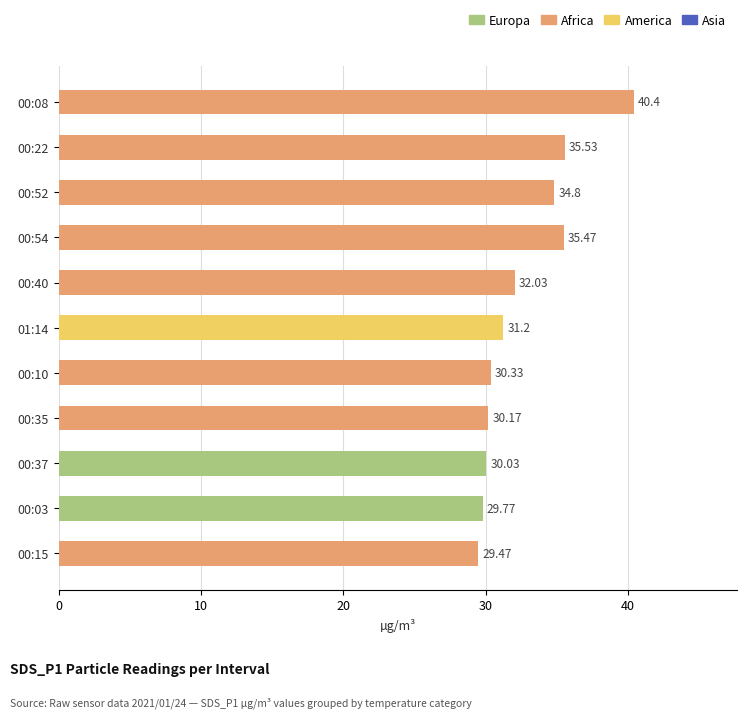

How many categories are shown in the chart?

11